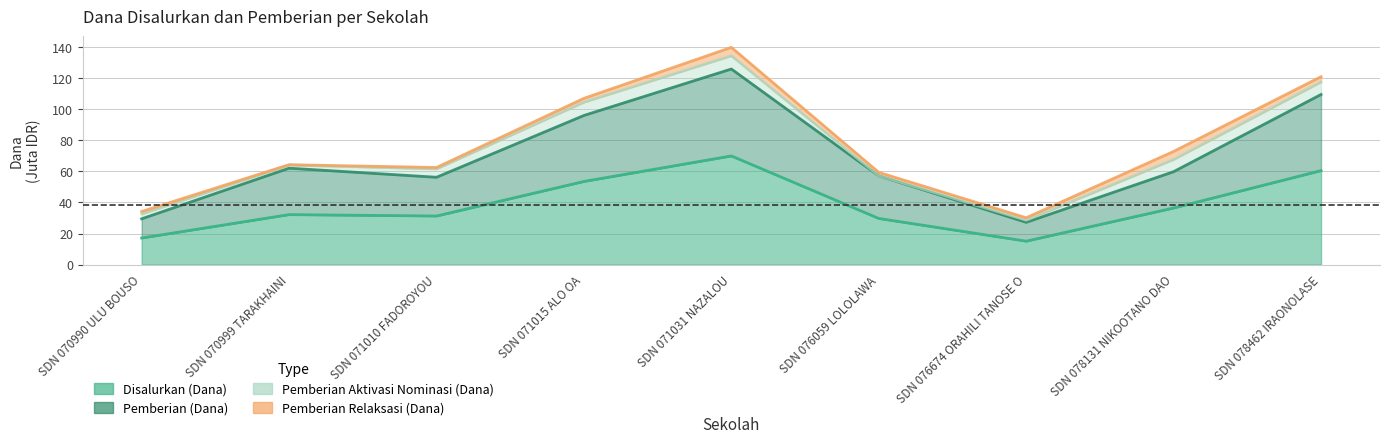

Which category has the lowest value across all series?

SDN 076674 ORAHILI TANOSE O